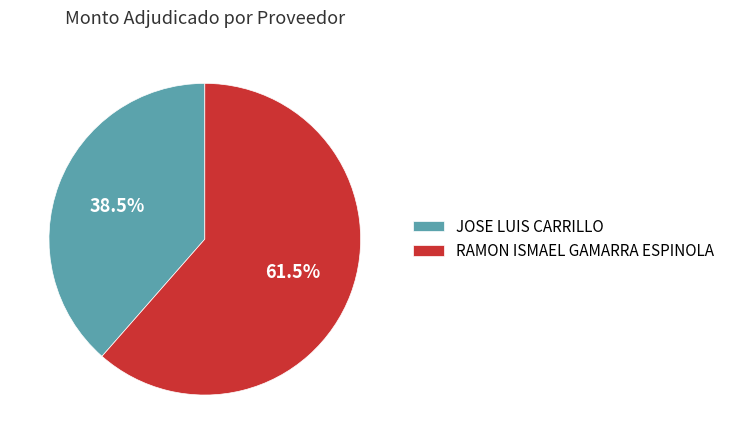

What is the smallest slice in the pie chart?

JOSE LUIS CARRILLO